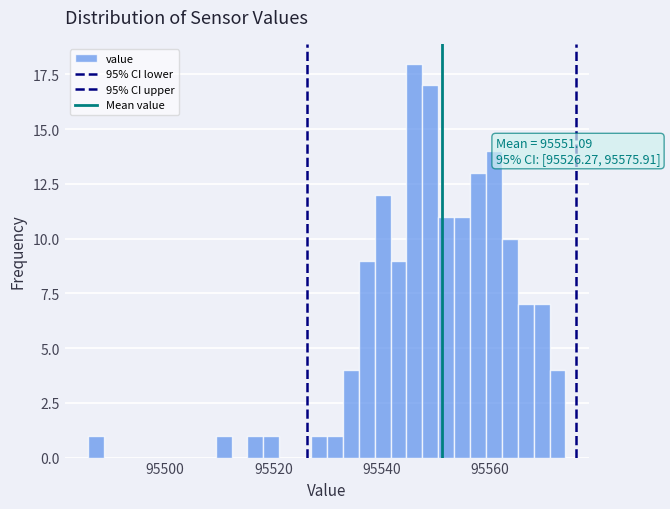

Around what value on the x-axis is the tallest bar? Give the approximate position of its centre, as read against the axis.

95546